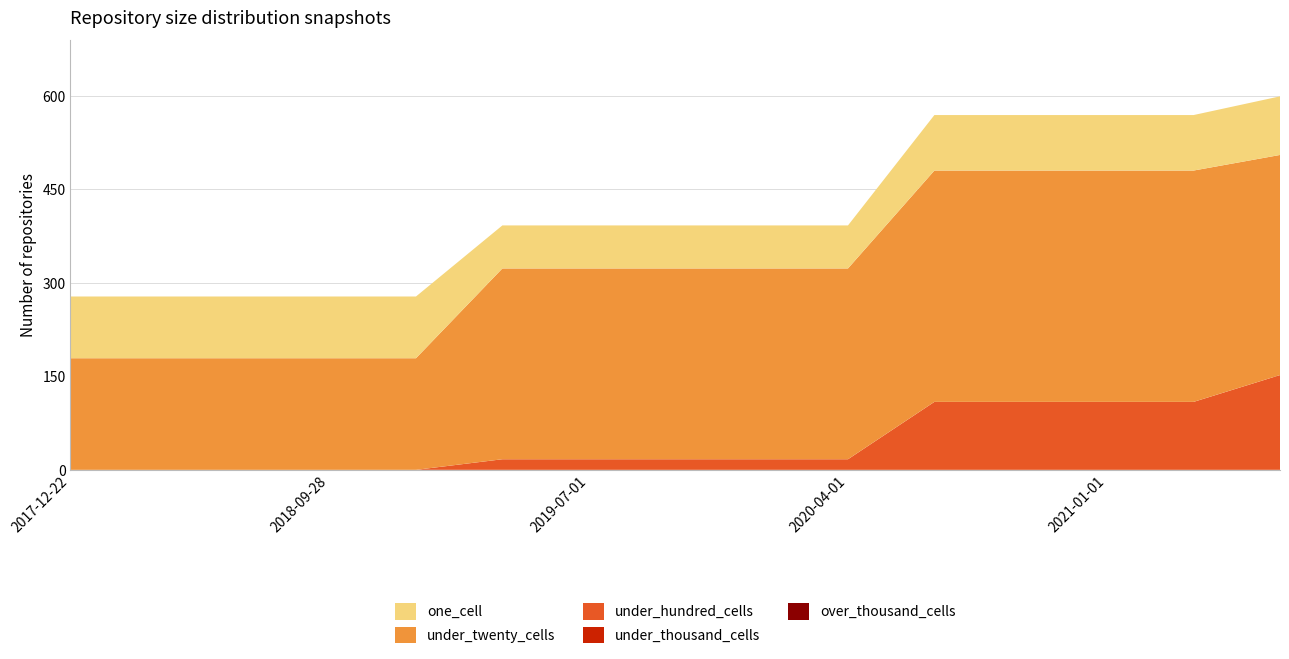

Reading left to right, transcribe all the data shown in this chart.

one_cell: 2017-12-22=99	2018-04-09=99	2018-07-11=99	2018-09-28=99	2019-01-01=99	2019-04-06=69	2019-07-01=69	2019-10-09=69	2020-01-01=69	2020-04-01=69	2020-07-01=89	2020-10-01=89	2021-01-01=89	2021-04-01=89	2021-07-01=94
under_twenty_cells: 2017-12-22=179	2018-04-09=179	2018-07-11=179	2018-09-28=179	2019-01-01=179	2019-04-06=306	2019-07-01=306	2019-10-09=306	2020-01-01=306	2020-04-01=306	2020-07-01=371	2020-10-01=371	2021-01-01=371	2021-04-01=371	2021-07-01=353
under_hundred_cells: 2017-12-22=0	2018-04-09=0	2018-07-11=0	2018-09-28=0	2019-01-01=0	2019-04-06=17	2019-07-01=17	2019-10-09=17	2020-01-01=17	2020-04-01=17	2020-07-01=109	2020-10-01=109	2021-01-01=109	2021-04-01=109	2021-07-01=152
under_thousand_cells: 2017-12-22=0	2018-04-09=0	2018-07-11=0	2018-09-28=0	2019-01-01=0	2019-04-06=0	2019-07-01=0	2019-10-09=0	2020-01-01=0	2020-04-01=0	2020-07-01=0	2020-10-01=0	2021-01-01=0	2021-04-01=0	2021-07-01=0
over_thousand_cells: 2017-12-22=0	2018-04-09=0	2018-07-11=0	2018-09-28=0	2019-01-01=0	2019-04-06=0	2019-07-01=0	2019-10-09=0	2020-01-01=0	2020-04-01=0	2020-07-01=0	2020-10-01=0	2021-01-01=0	2021-04-01=0	2021-07-01=0